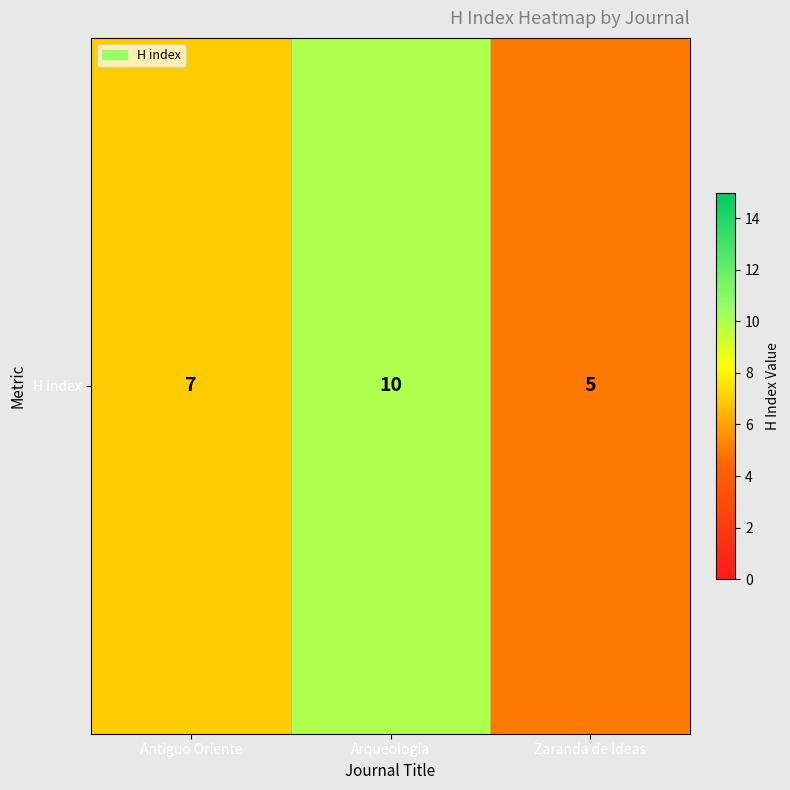

The chart shows a value of 5 at Zaranda de Ideas. True or false?

True